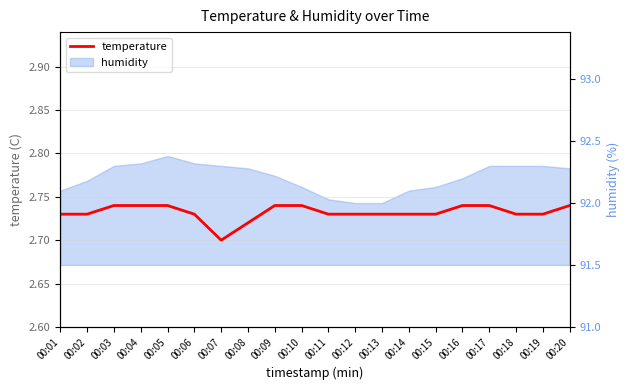

Reading left to right, extract all data points from this chart.

2.7	2.7	2.7	2.7	2.7	2.7	2.7	2.7	2.7	2.7	2.7	2.7	2.7	2.7	2.7	2.7	2.7	2.7	2.7	2.7